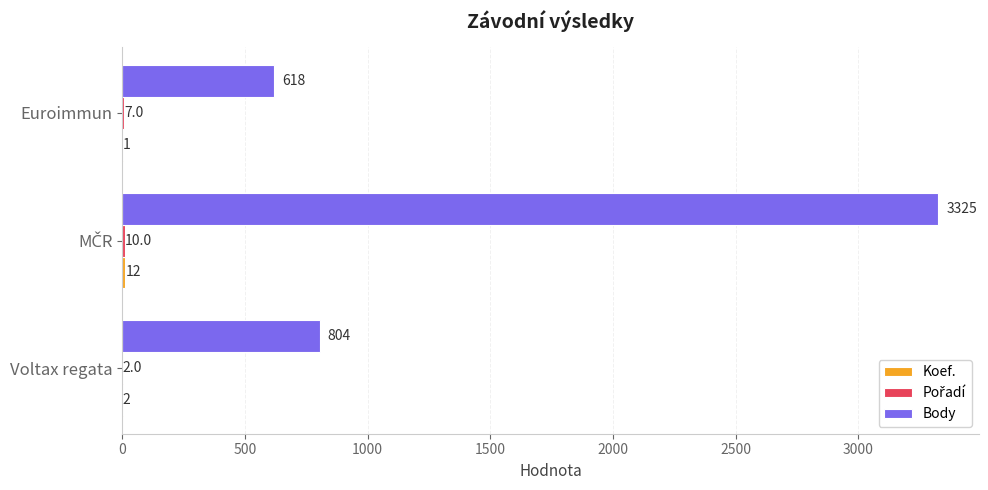

What is the greatest value displayed?

3325